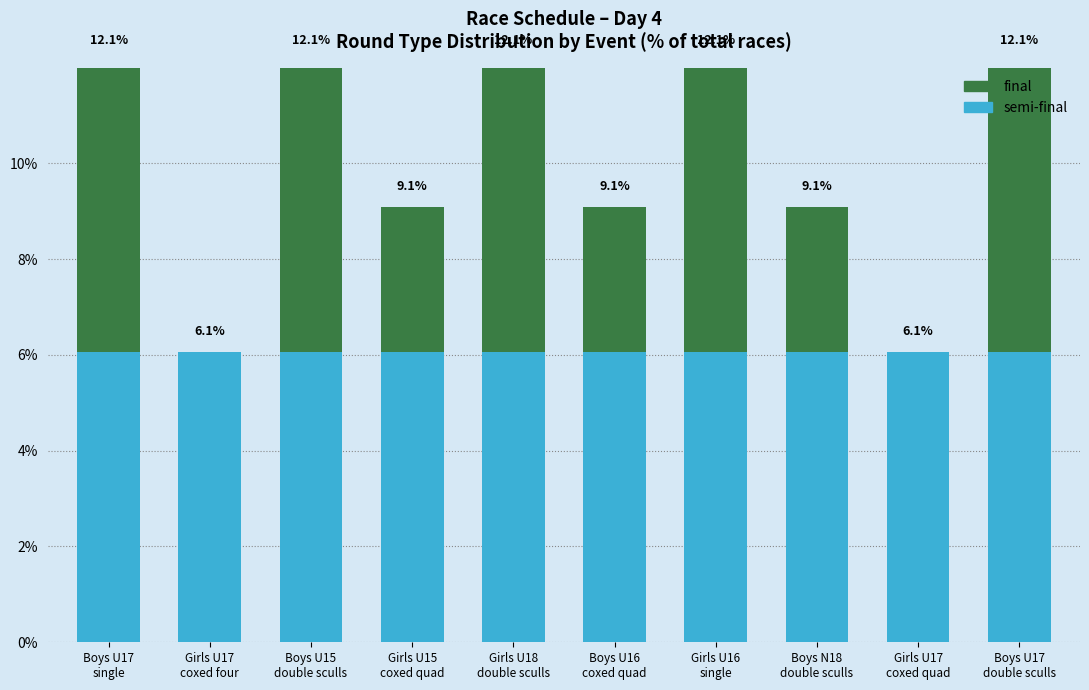

How many bars are there in total?

20